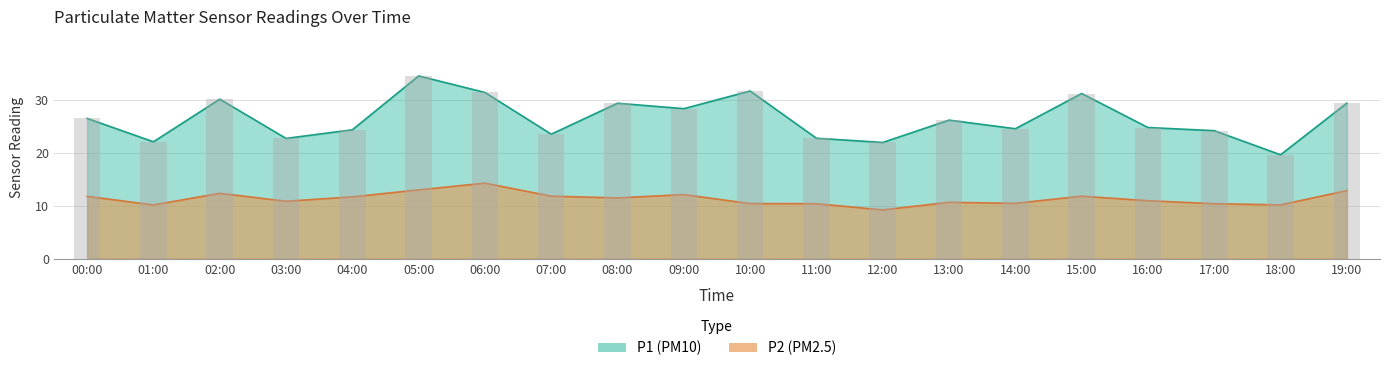

At which label does P1 first exceed 26?

00:00